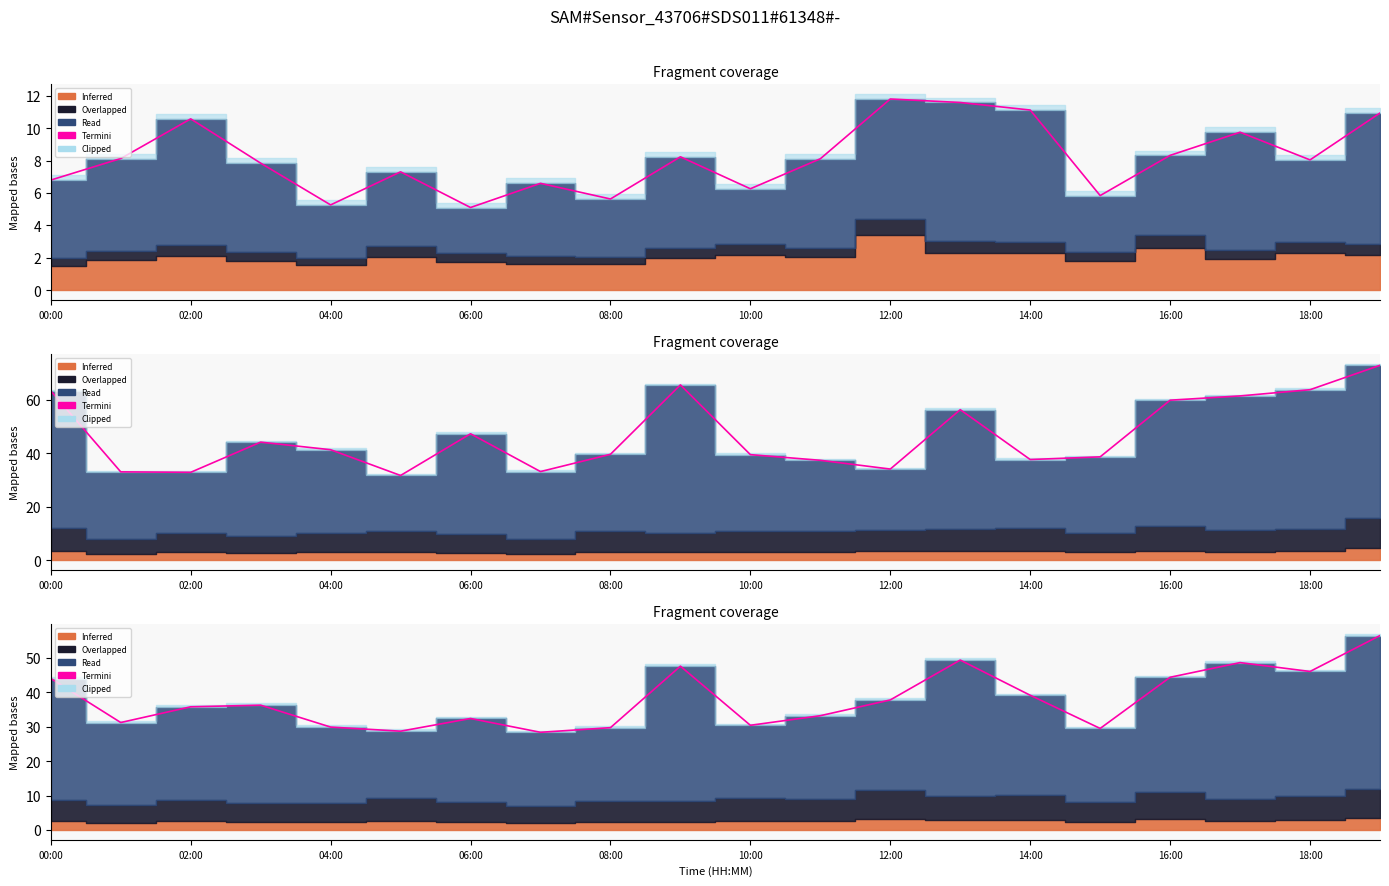

True or false: the data shows 44.3 at 16:00.

True